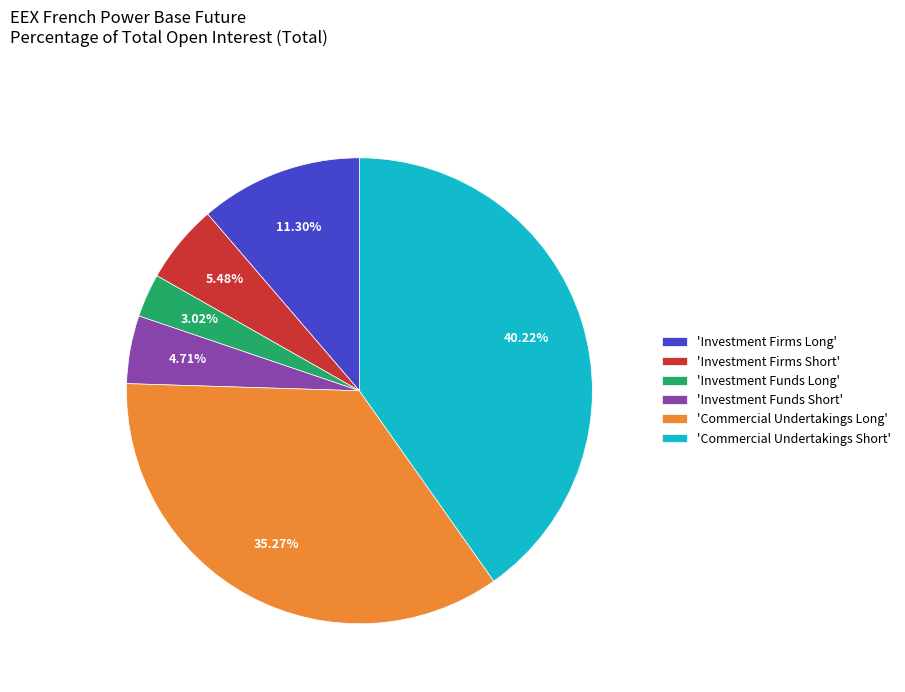

Which slice is the largest?

'Commercial Undertakings Short'